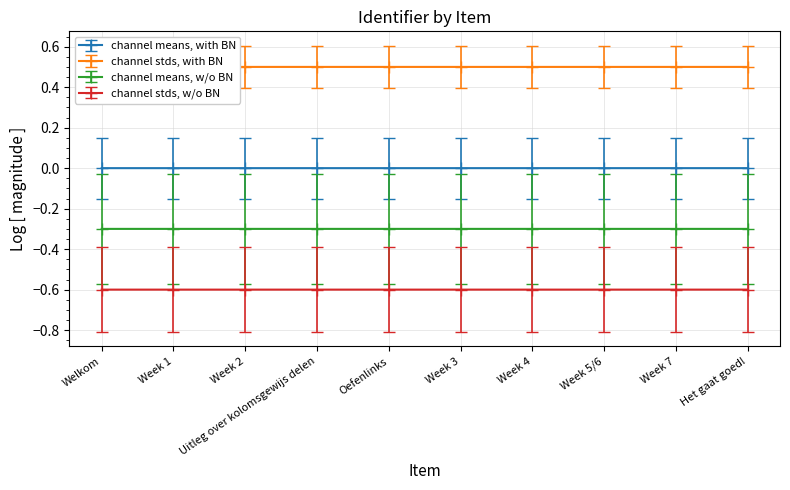

What is the lowest value of the channel means, w/o BN series?

-0.3